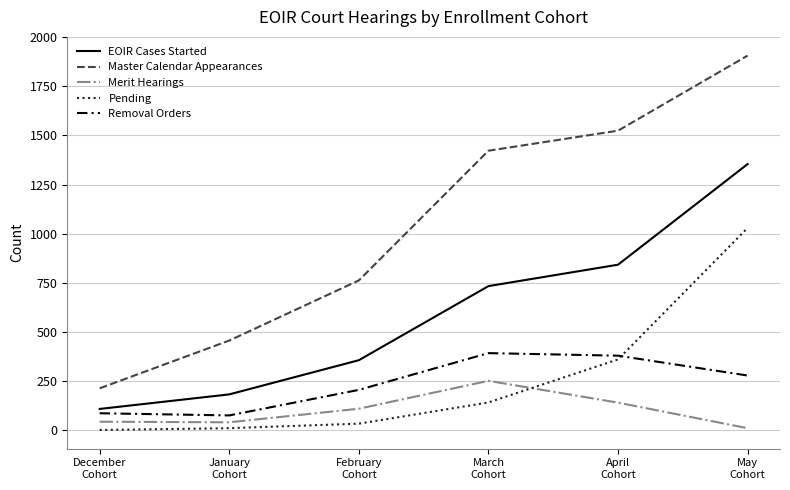

Which series has the largest range (max minus min)?

Master Calendar Appearances